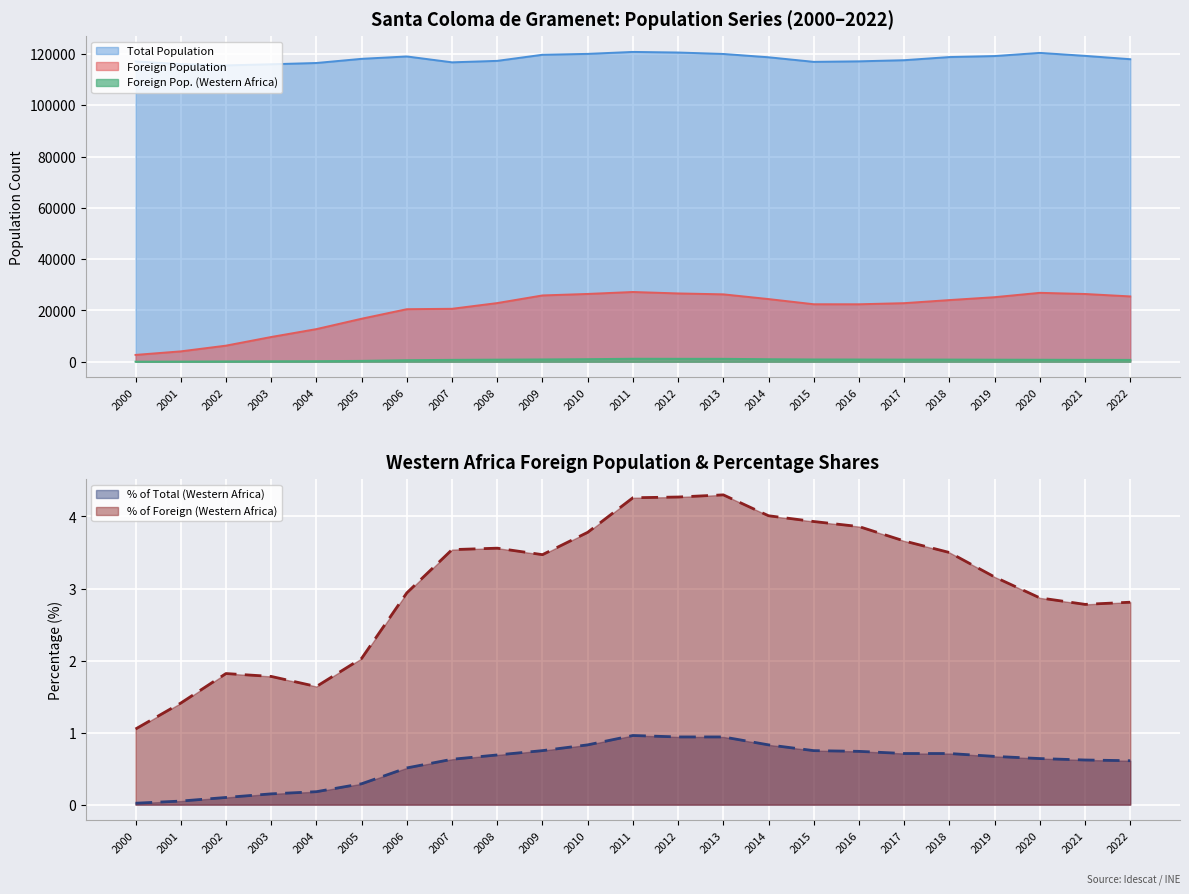

At how many categories does at least one series exceed 8925?

23